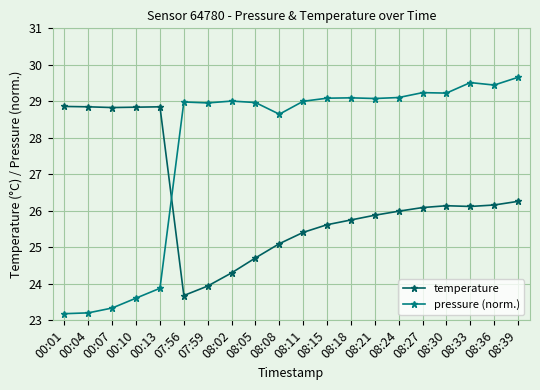

The pressure (norm.) series shows 29.2 at 08:27. True or false?

True